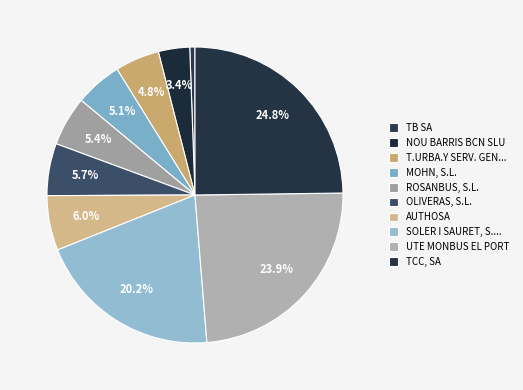

What is the largest slice in the pie chart?

TCC, SA